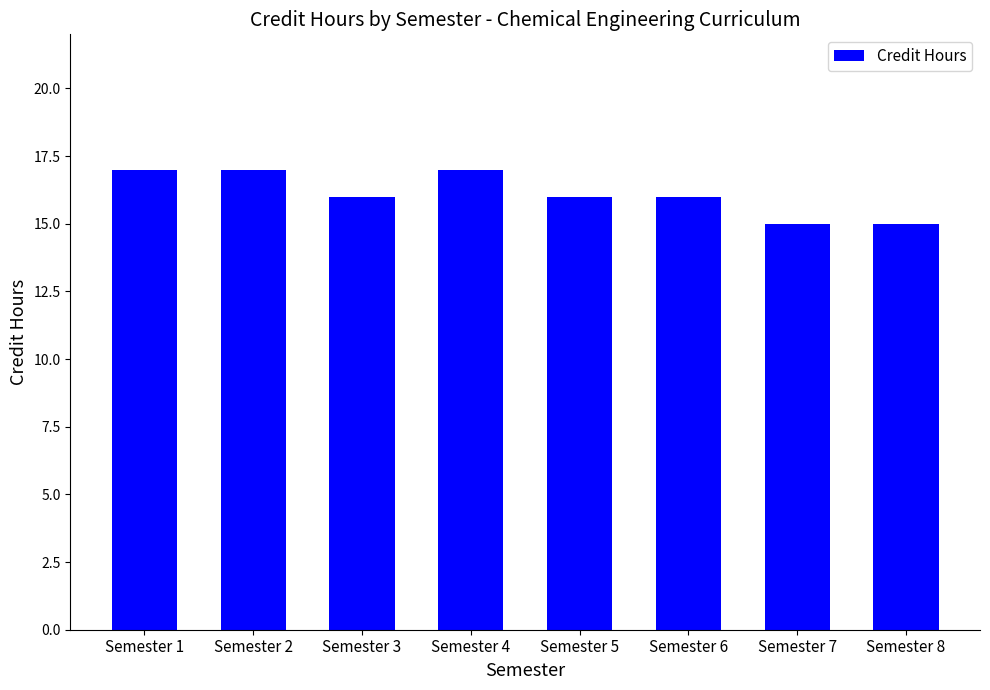

Does the chart contain stacked bars?

No